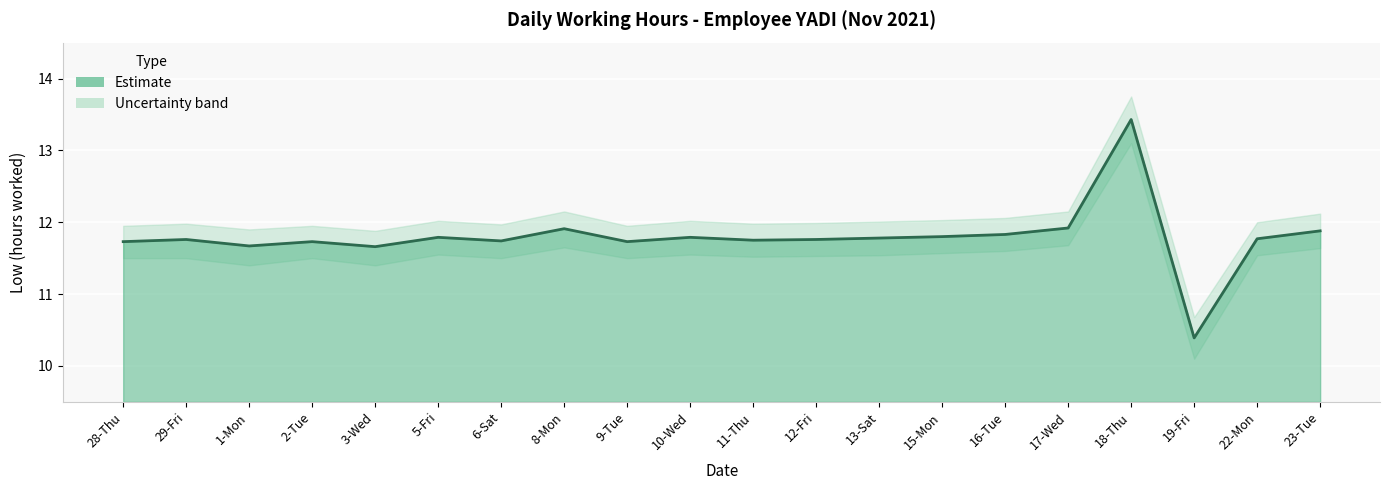

Where does the data first go above 11?

28-Thu